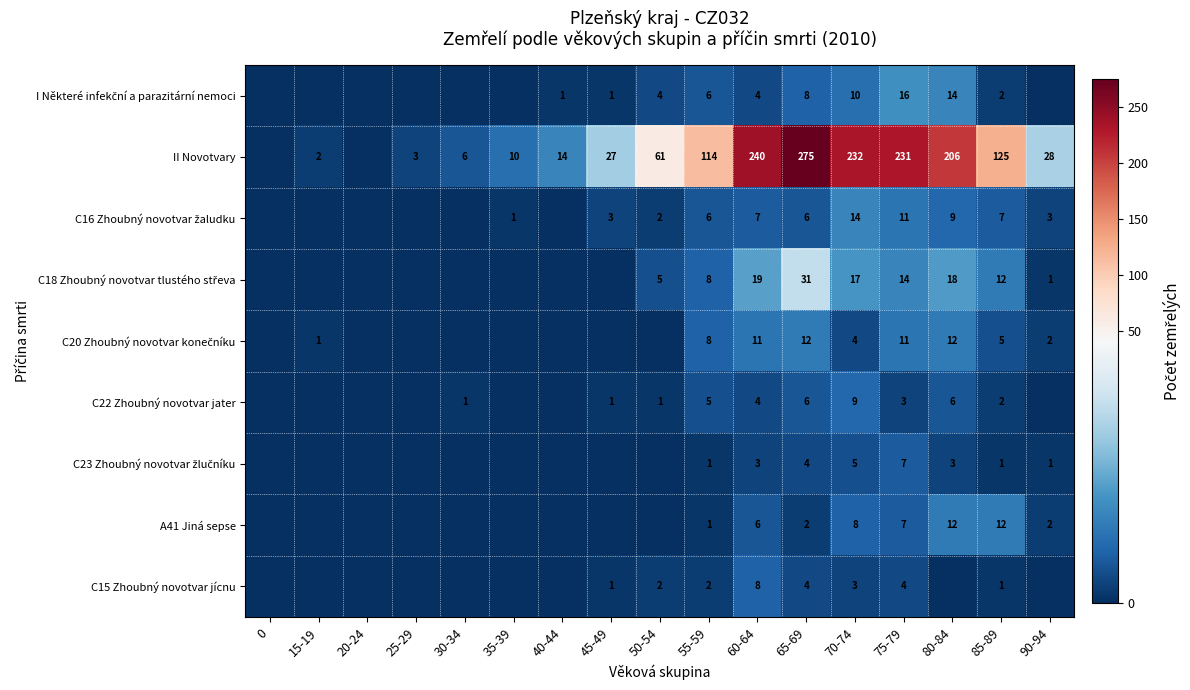

Is it true that C15 Zhoubný novotvar jícnu equals 3 at 70-74?

True